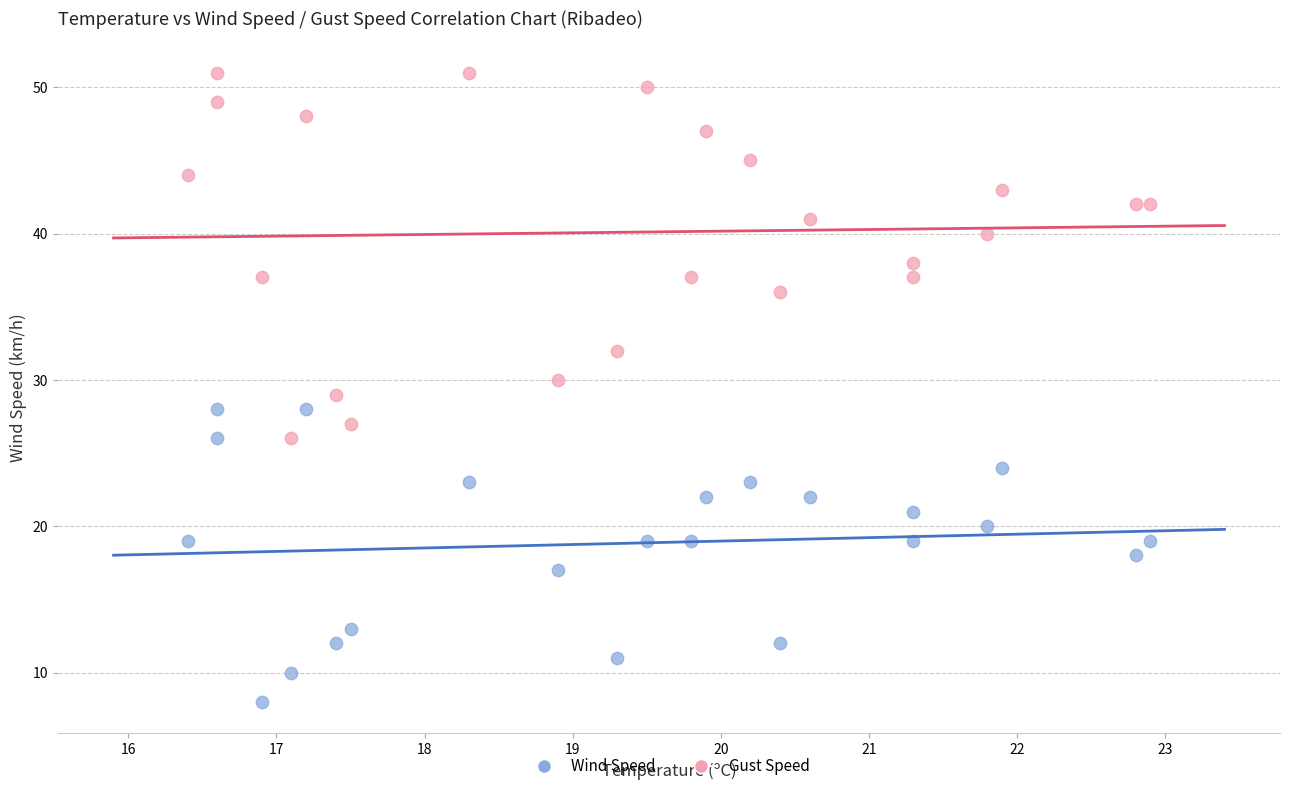

Which series has the widest spread of Y values?

Gust Speed